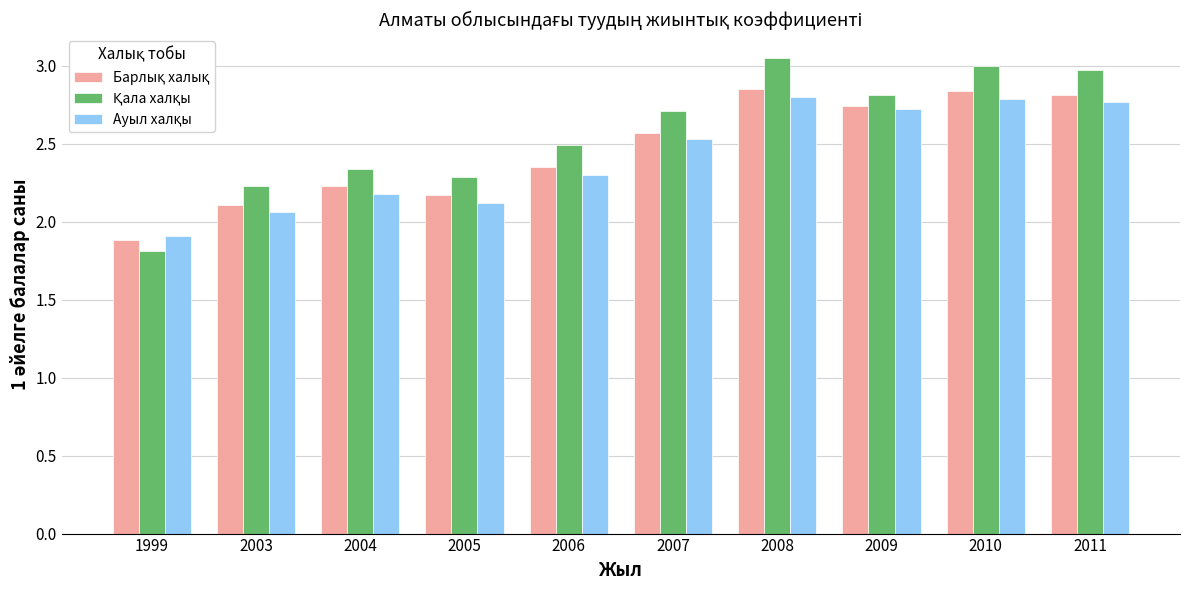

What is the total value across all series at 2006?

7.1